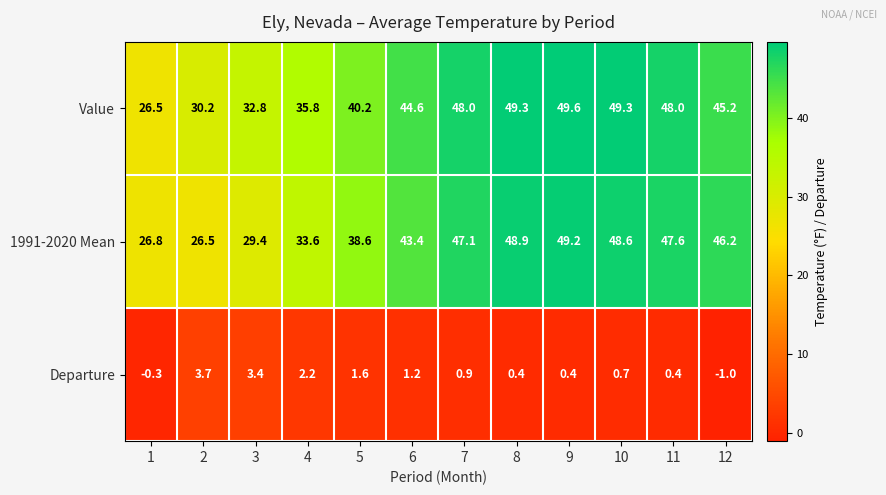

The value of Departure at 8 is 0.4. True or false?

True